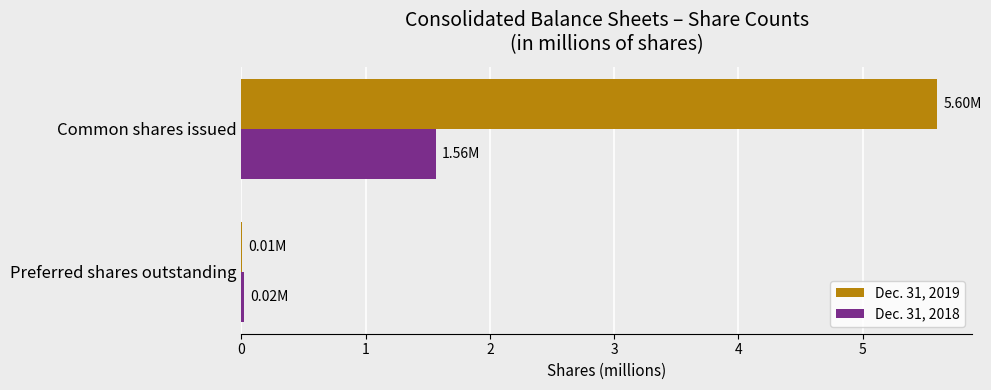

Which label corresponds to the largest value in the chart?

Common shares issued